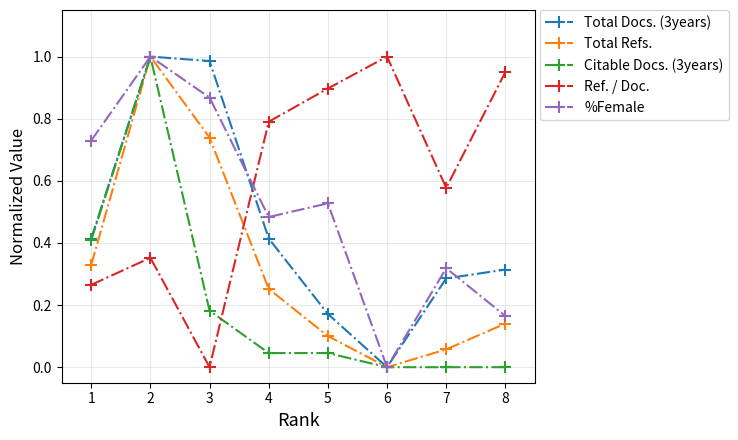

What is the total value across all series at 7?

1.2